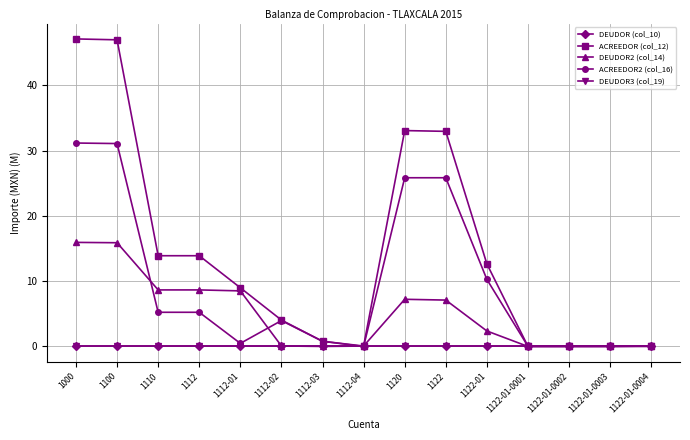

What is the value of the DEUDOR2 (col_14) point at the 10th from the left?

7.1